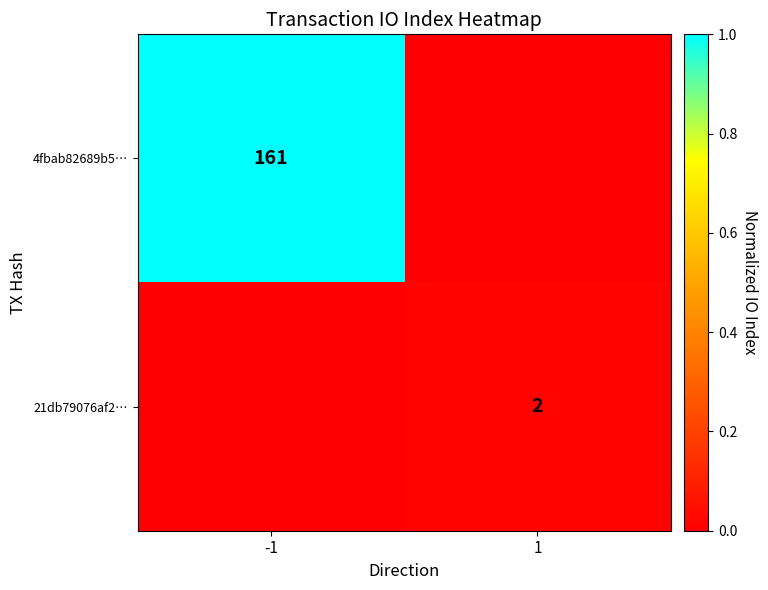

The value of 4fbab82689b5… at -1 is 32. True or false?

False